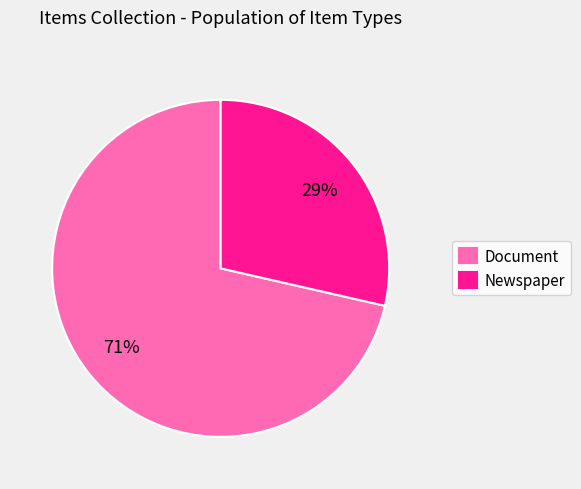

What is the largest slice in the pie chart?

Document